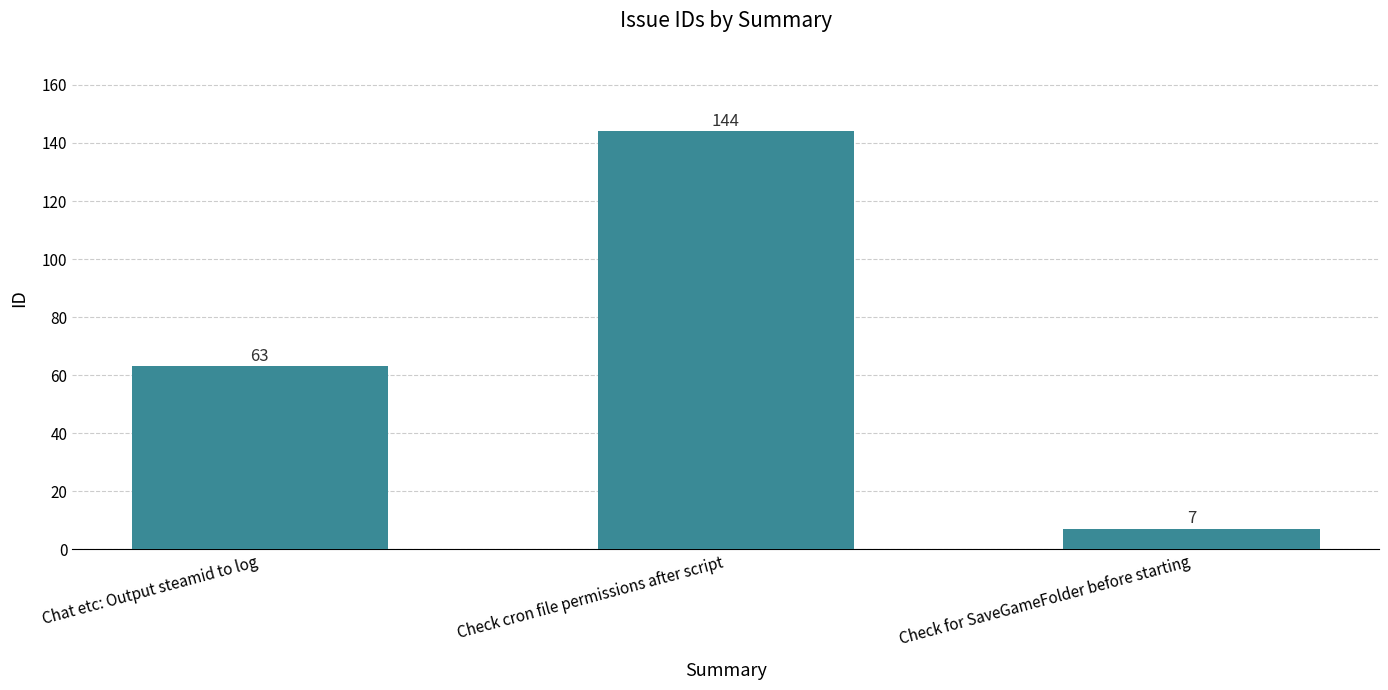

How many bars are there in total?

3